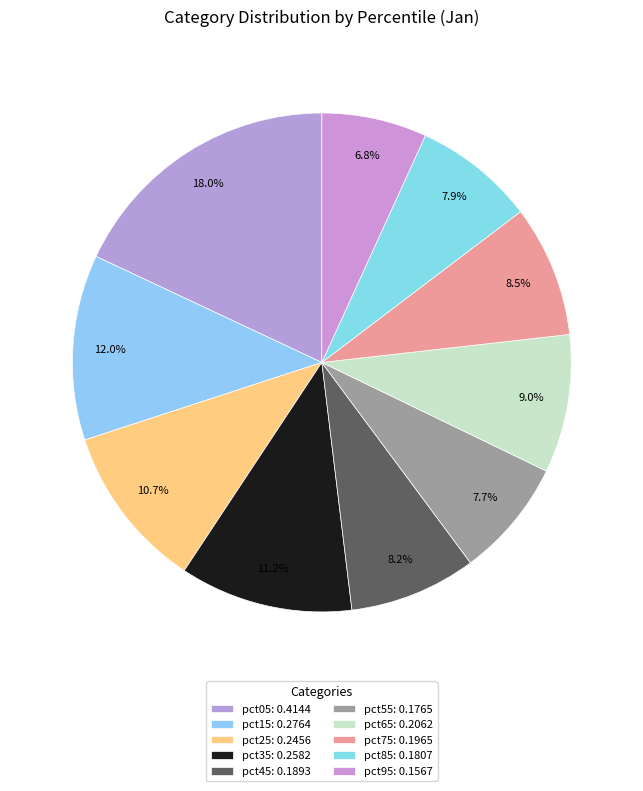

Combined, do pct15 and pct95 account for over 50%?

No